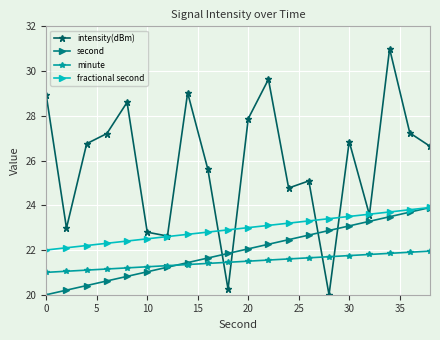

Which series has the largest total across all categories?

intensity(dBm)